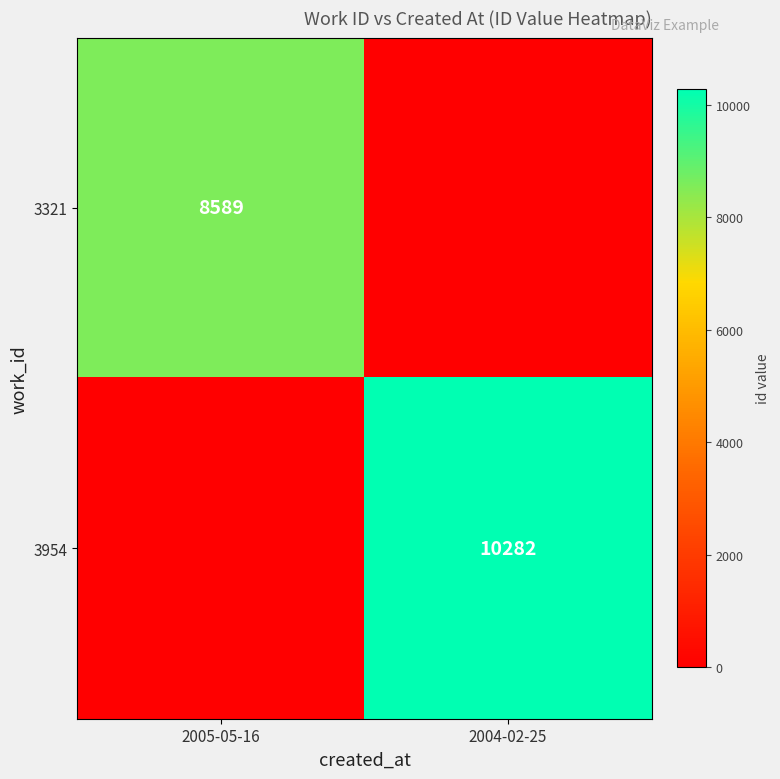

True or false: 3321 has a value of 11434 at 2005-05-16.

False